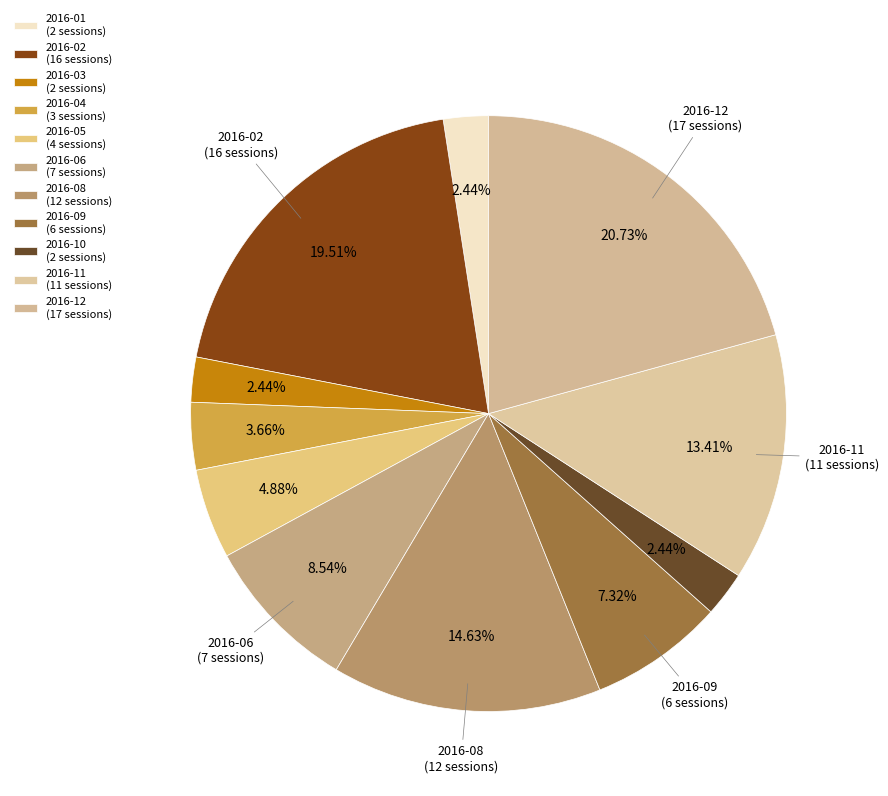

How many slices are in this pie chart?

11